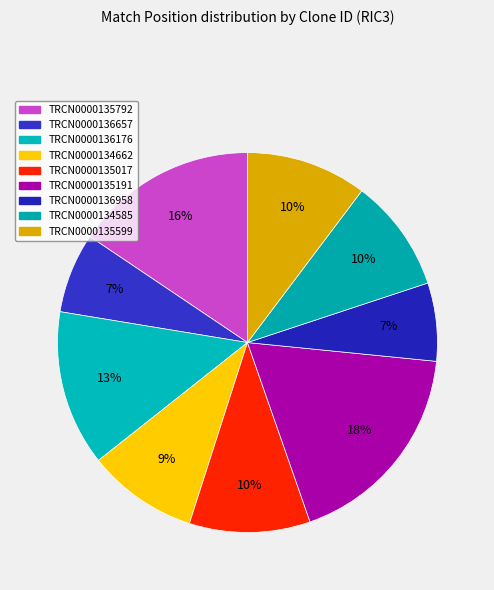

How many slices are in this pie chart?

9